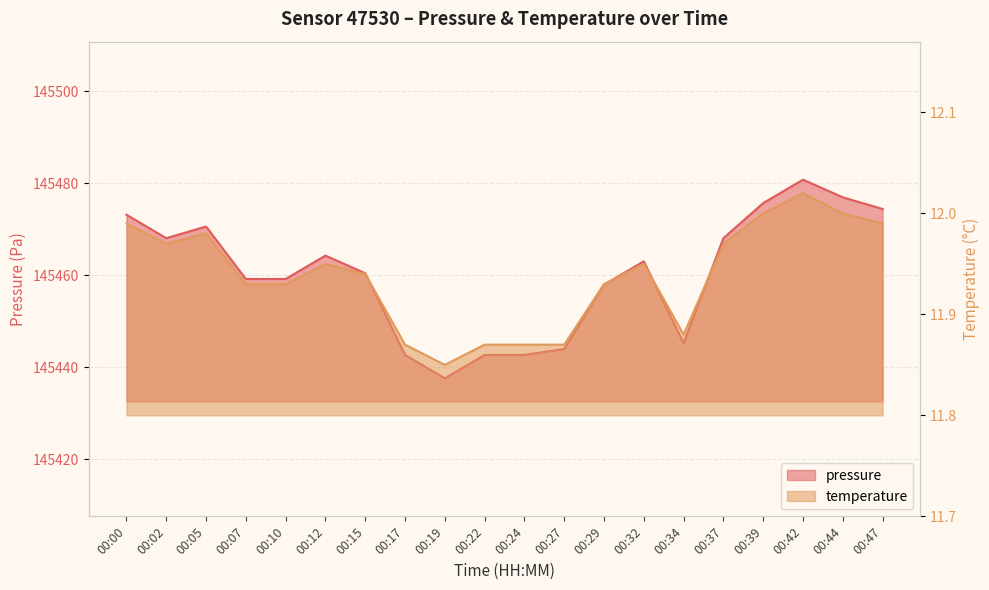

Reading left to right, what are all the values shown in this chart?

pressure: 00:00=145473.2	00:02=145468.1	00:05=145470.6	00:07=145459.2	00:10=145459.2	00:12=145464.3	00:15=145460.4	00:17=145442.7	00:19=145437.6	00:22=145442.7	00:24=145442.7	00:27=145444.0	00:29=145457.9	00:32=145463.0	00:34=145445.2	00:37=145468.1	00:39=145475.7	00:42=145480.8	00:44=145476.9	00:47=145474.4
temperature: 00:00=12.0	00:02=12.0	00:05=12.0	00:07=11.9	00:10=11.9	00:12=11.9	00:15=11.9	00:17=11.9	00:19=11.8	00:22=11.9	00:24=11.9	00:27=11.9	00:29=11.9	00:32=11.9	00:34=11.9	00:37=12.0	00:39=12.0	00:42=12.0	00:44=12.0	00:47=12.0